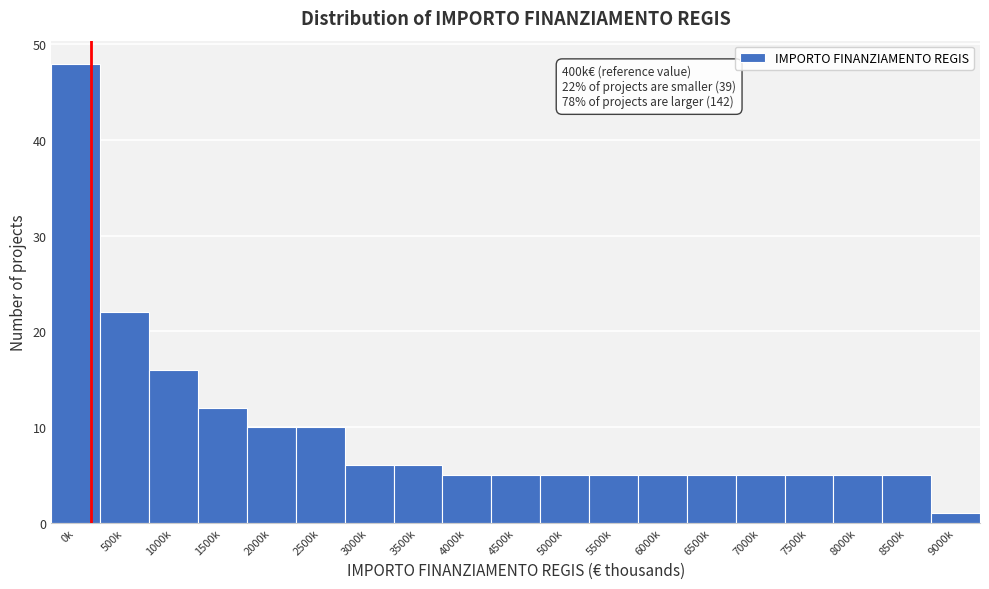

Reading left to right, transcribe all the data shown in this chart.

48	22	16	12	10	10	6	6	5	5	5	5	5	5	5	5	5	5	1